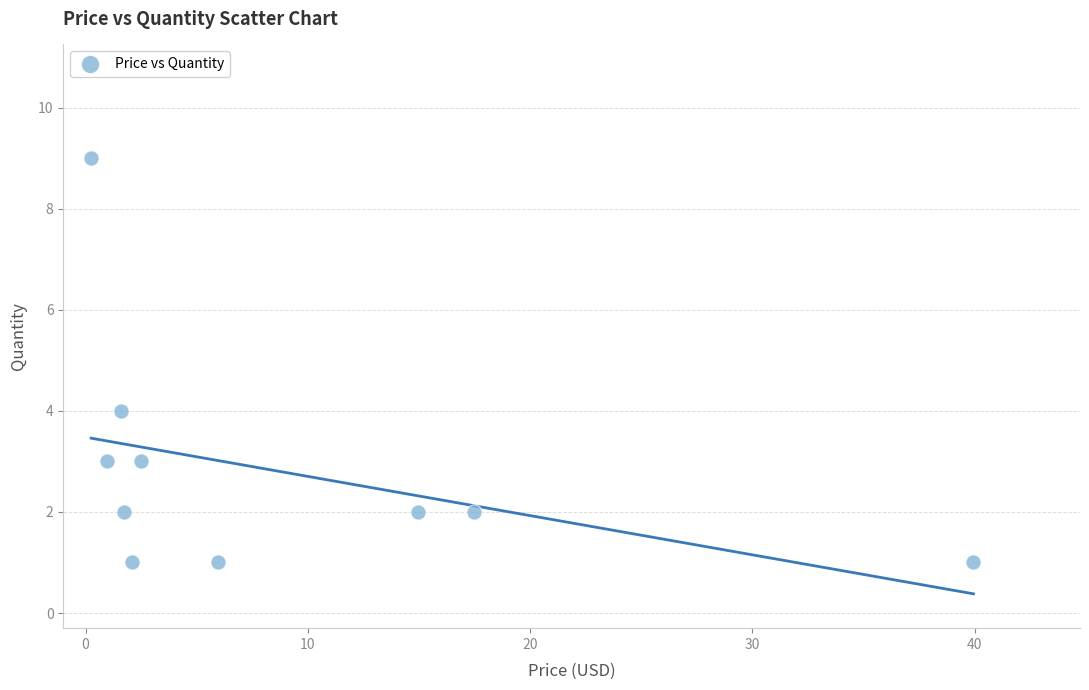

What Y value in the scatter plot is closest to 5?

4